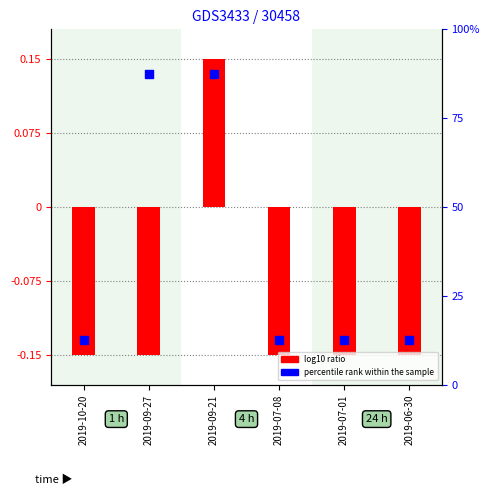

At which category is the sum across all series the highest?

2019-09-21